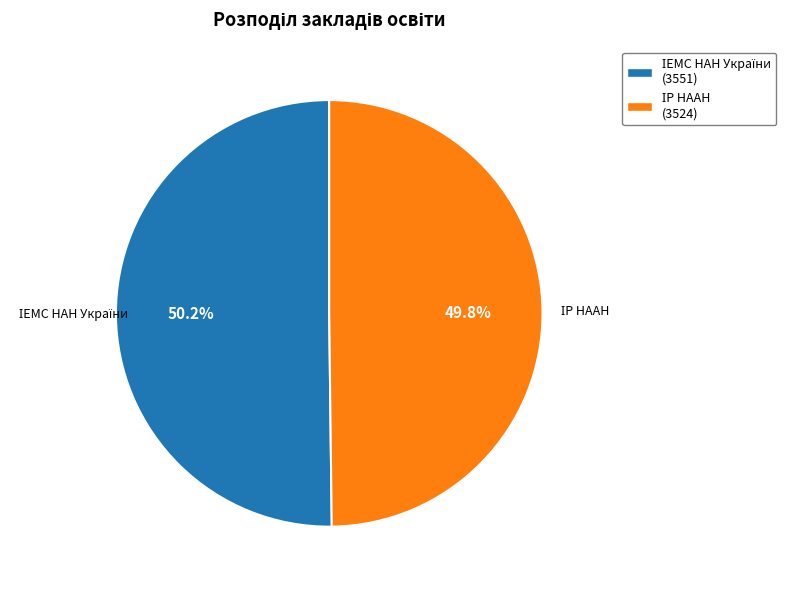

Is there any slice that represents more than half of the pie?

Yes